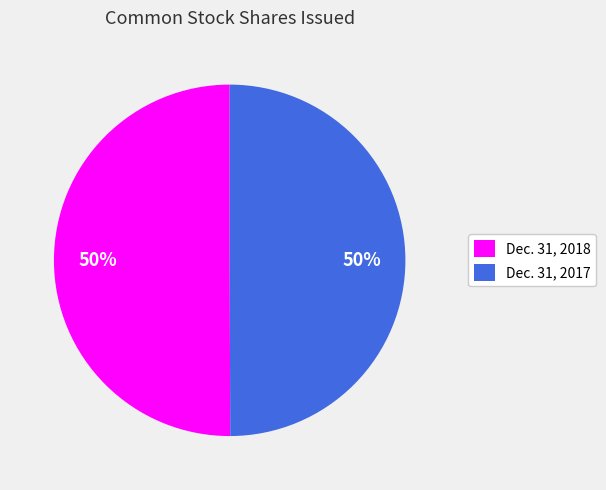

To the nearest percent, what is the combined percentage of Dec. 31, 2018 and Dec. 31, 2017?

100%